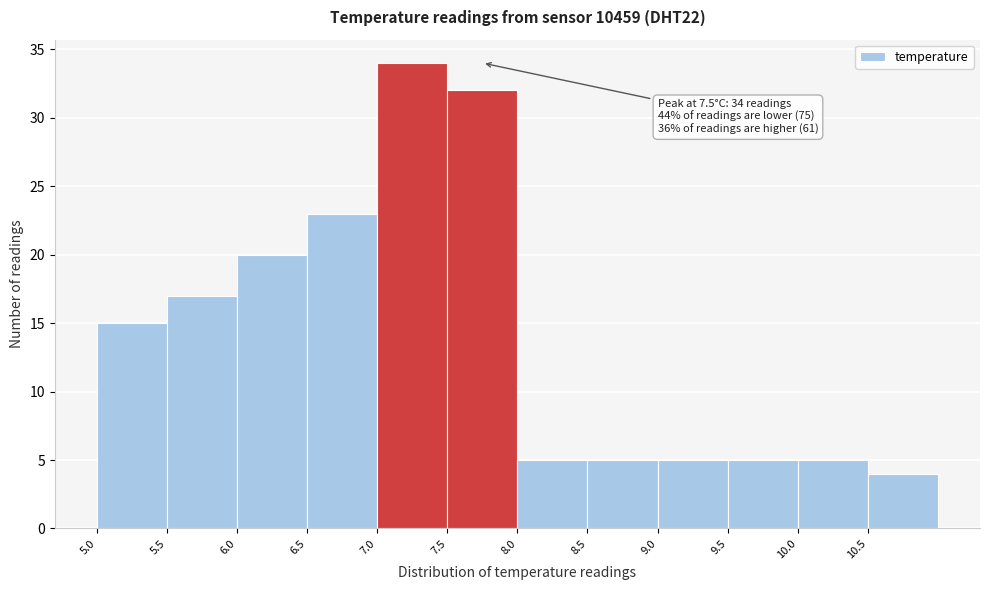

Which range on the x-axis has the tallest bar?

7.0 to 7.5